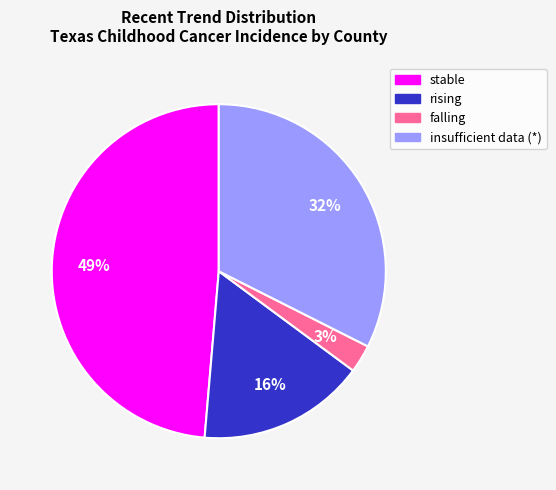

Which has a higher value, stable or insufficient data (*)?

stable